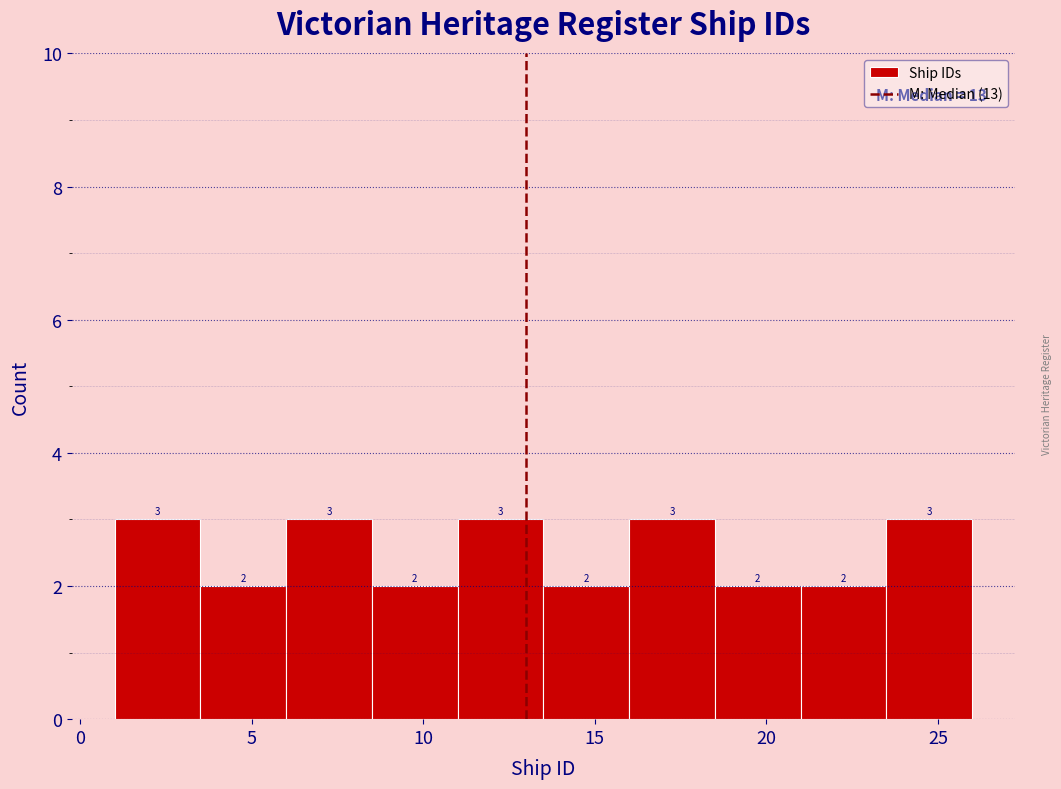

Reading left to right, transcribe this chart: for each bar, give the range it covers on the x-axis and its height.

1.0 to 3.5: 3
3.5 to 6.0: 2
6.0 to 8.5: 3
8.5 to 11.0: 2
11.0 to 13.5: 3
13.5 to 16.0: 2
16.0 to 18.5: 3
18.5 to 21.0: 2
21.0 to 23.5: 2
23.5 to 26.0: 3